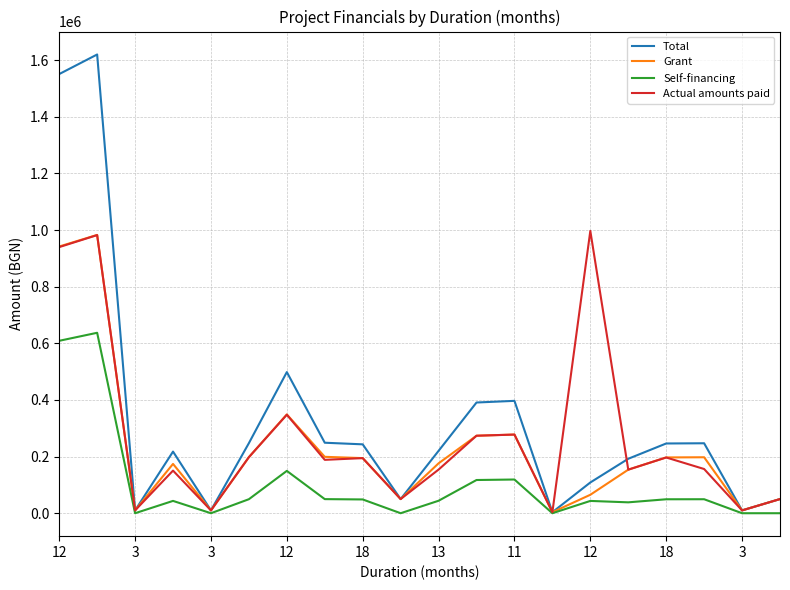

In Actual amounts paid, how many points are lower than both neighbors (excluding endpoints)?

7